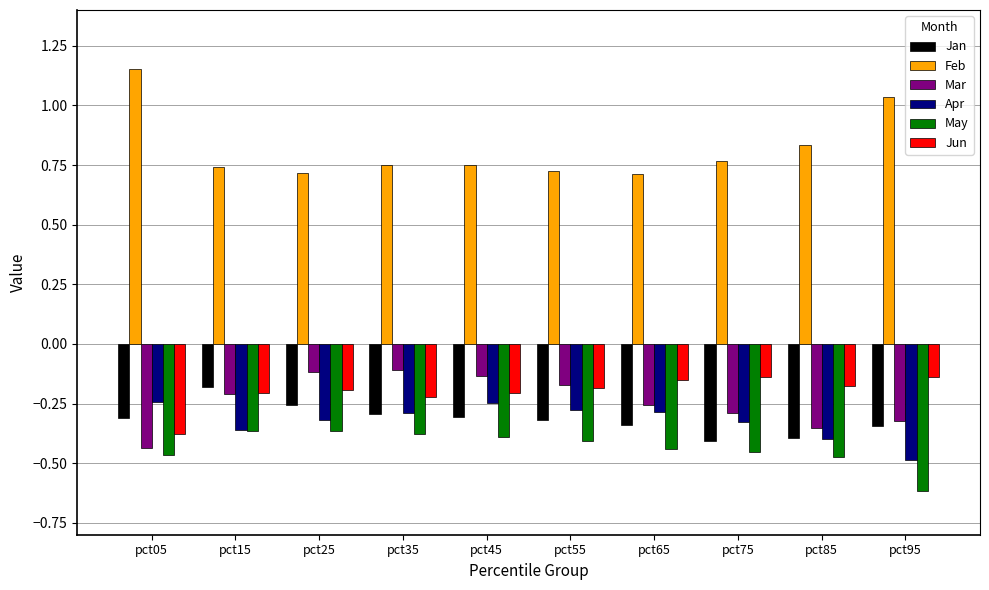

What is the difference between the highest and lowest values at pct35?

1.1